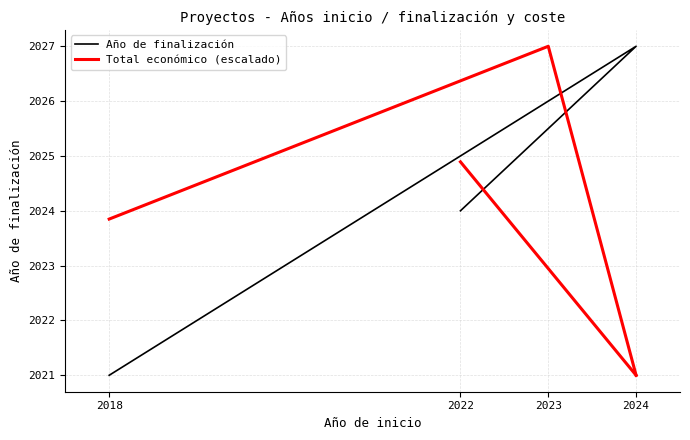

Which label corresponds to the smallest value in the chart?

2018